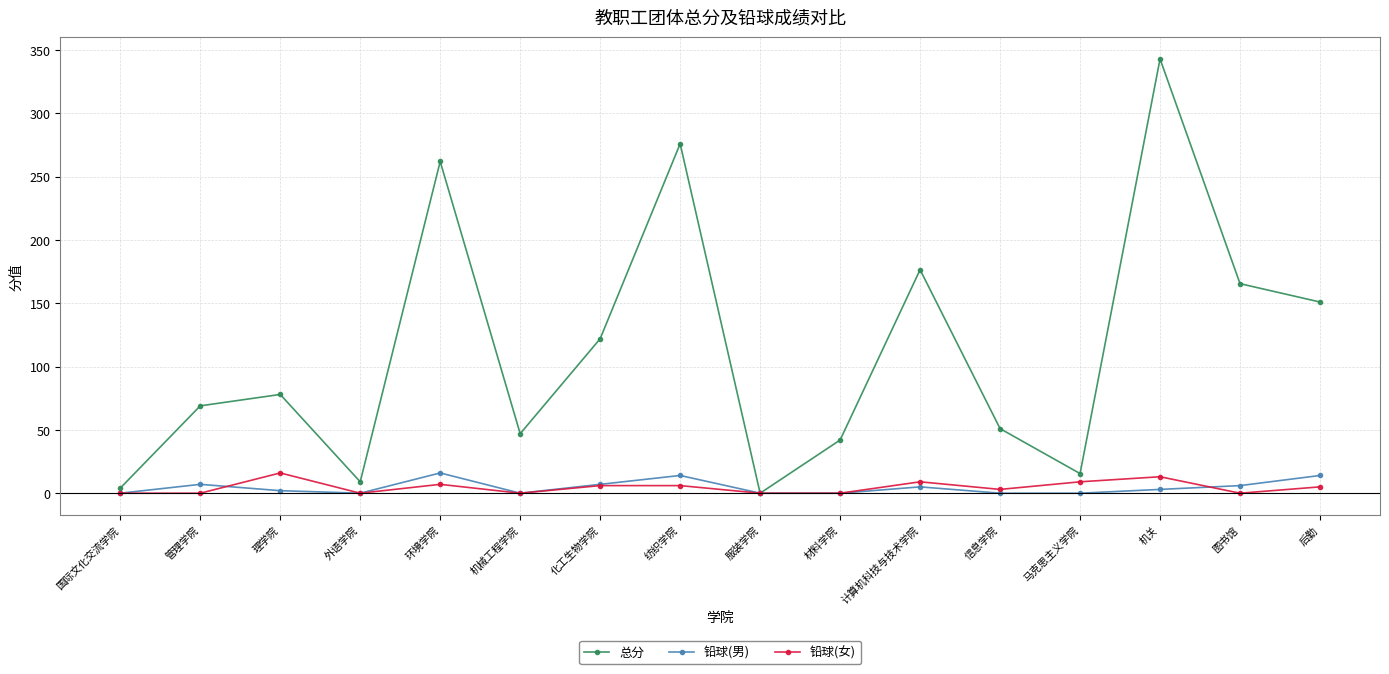

What is the greatest value displayed?

343.0